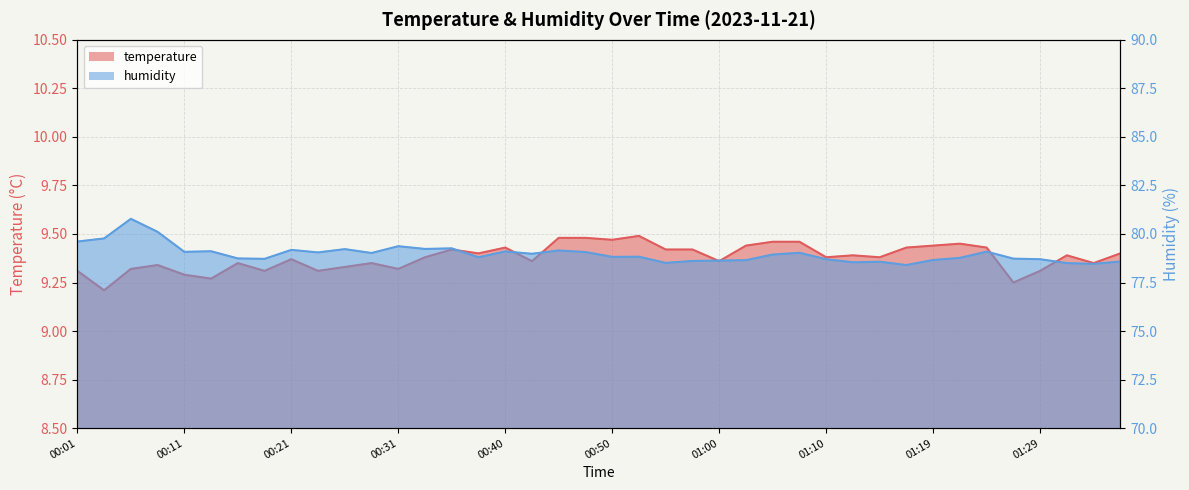

What are all the series names shown in the legend?

temperature, humidity